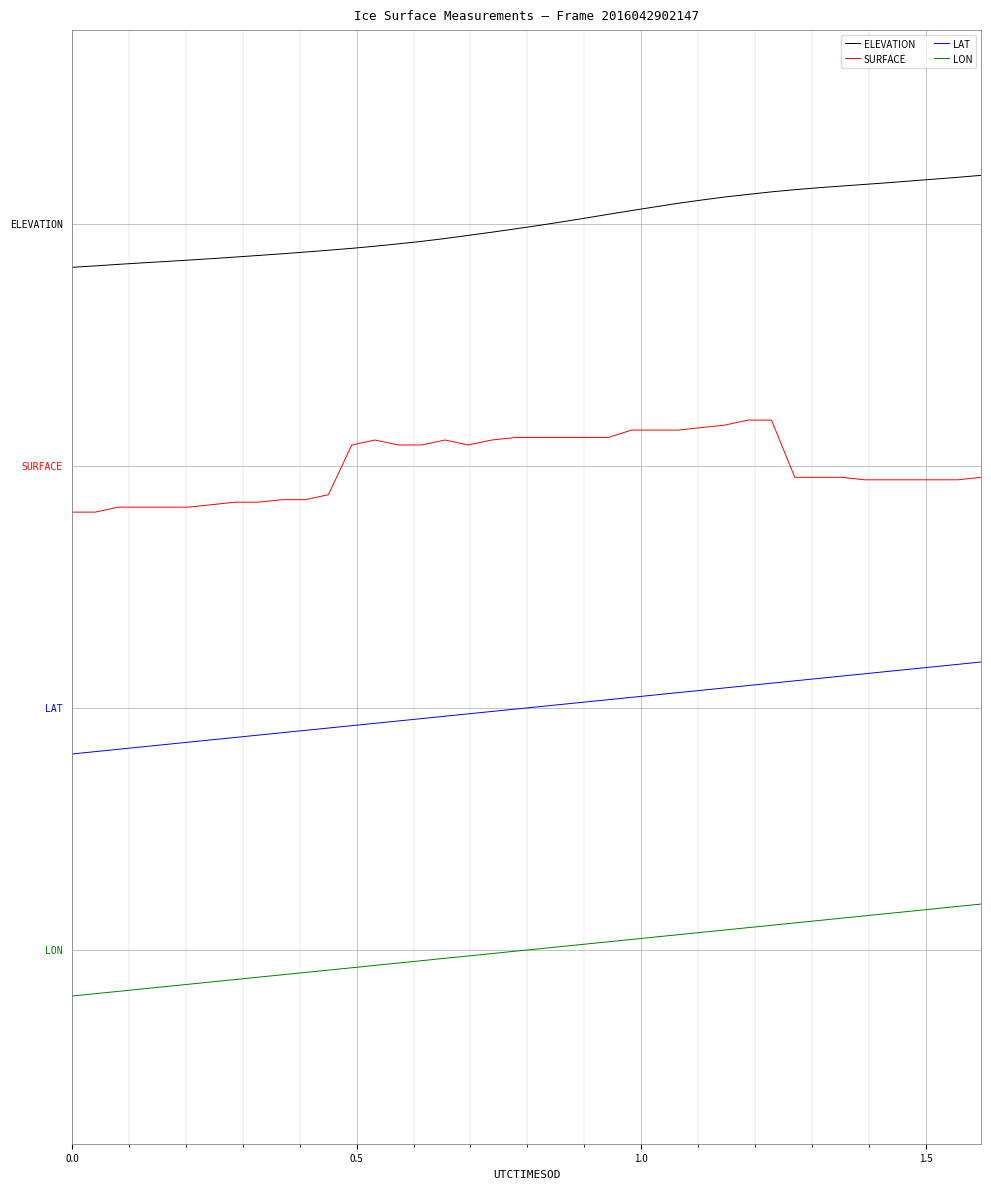

Does the chart have visible grid lines?

Yes